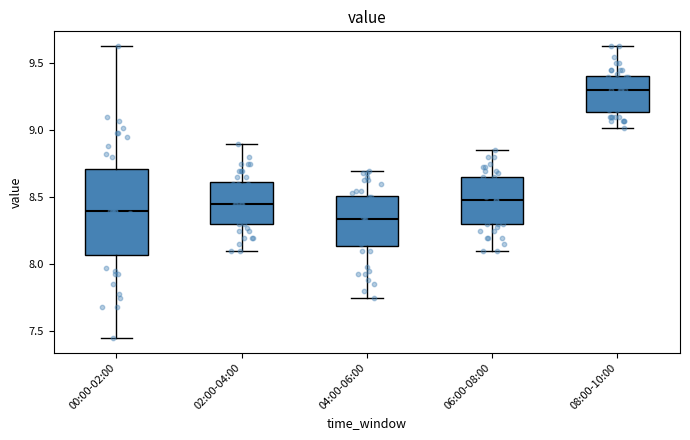

Which box is the tallest, from its lower edge to its upper edge?

00:00-02:00